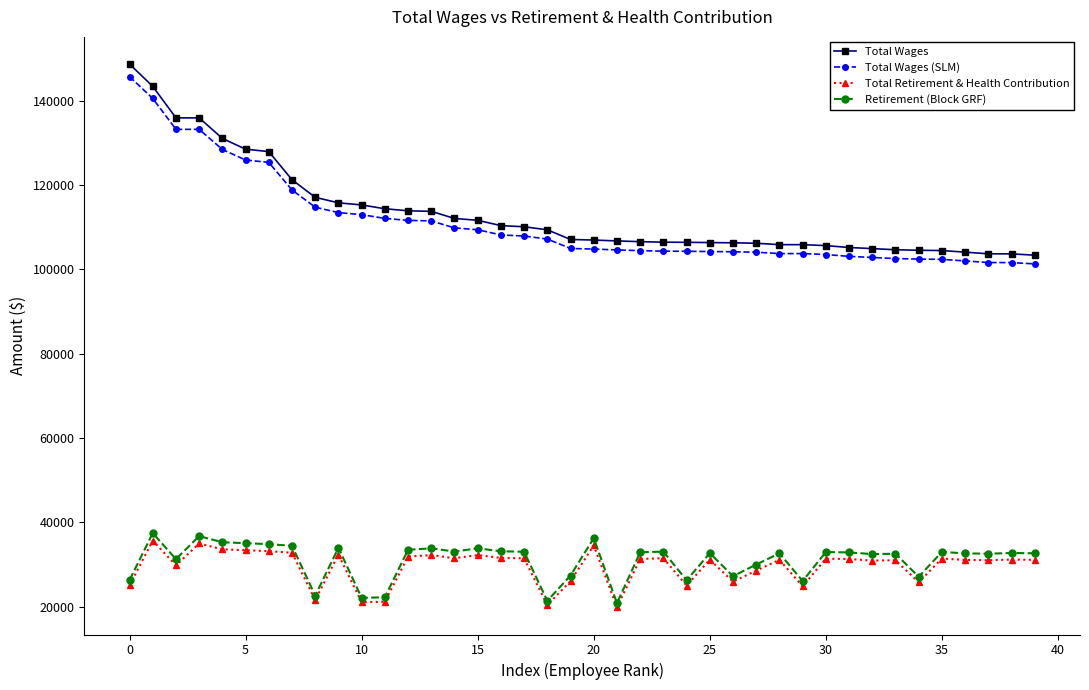

What is the maximum value for Total Wages (SLM)?

145777.5